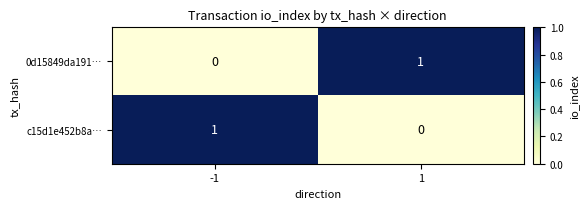

The value of c15d1e452b8a… at 1 is 0. True or false?

True